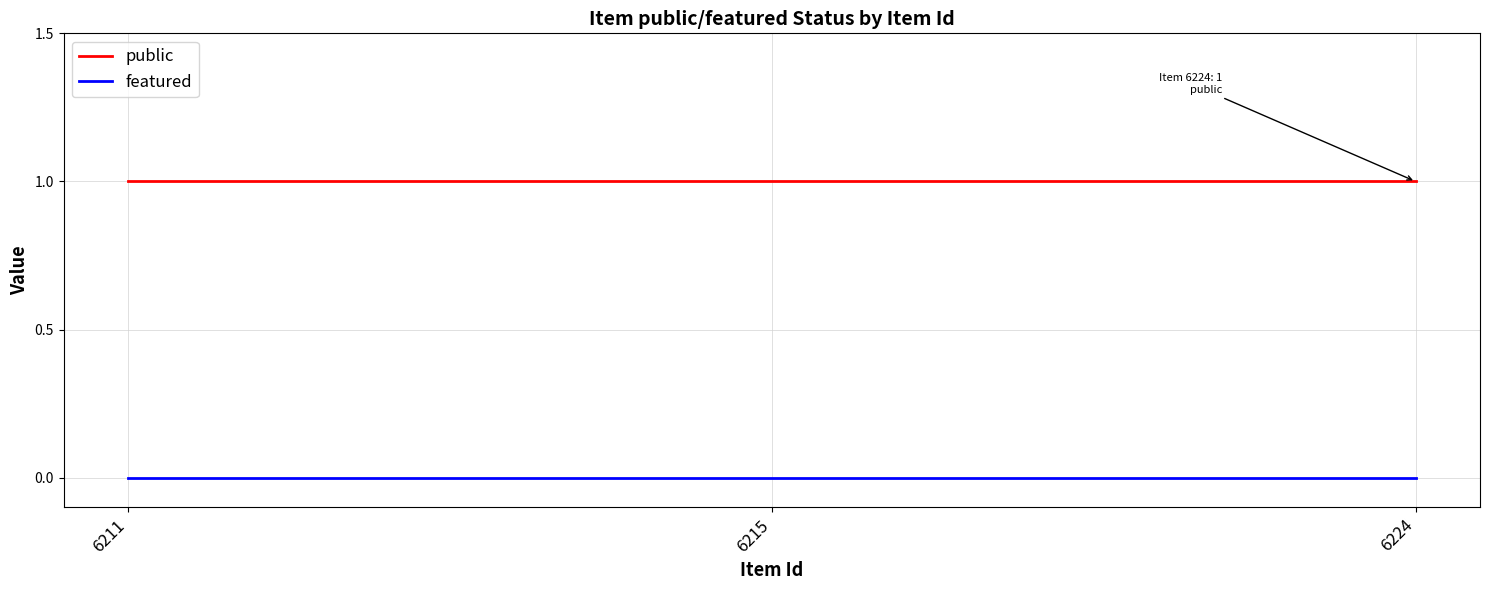

The value of public at 6211 is 1. True or false?

True